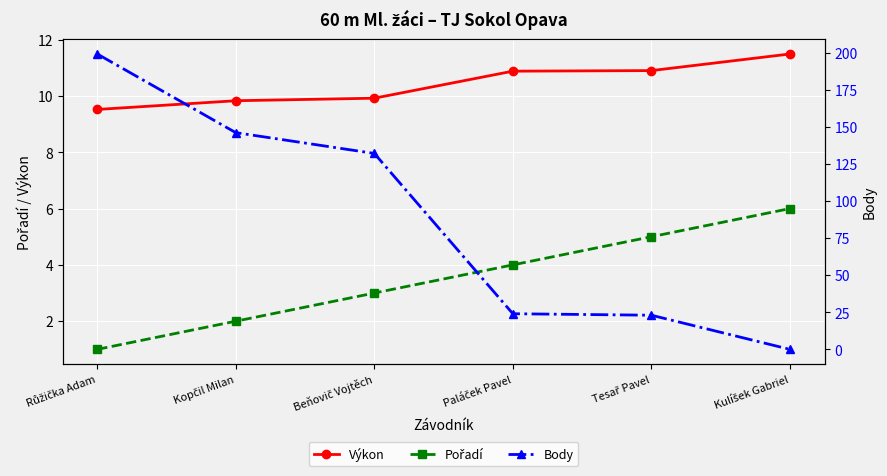

What is the label of the 2nd point from the left?

Kopčil Milan